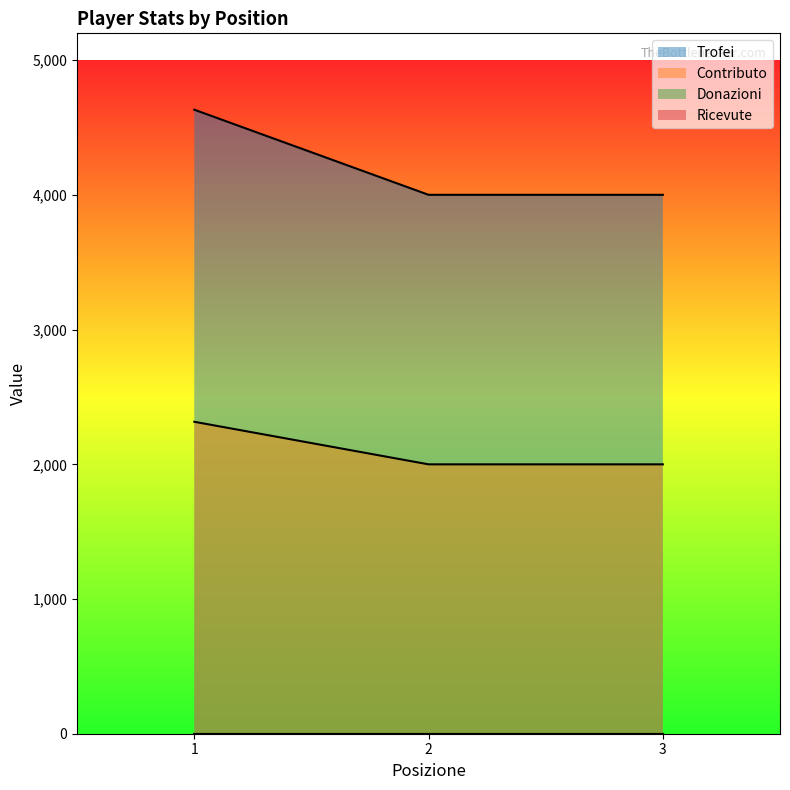

What is the sum of the Contributo values at 1 and 3?

4316